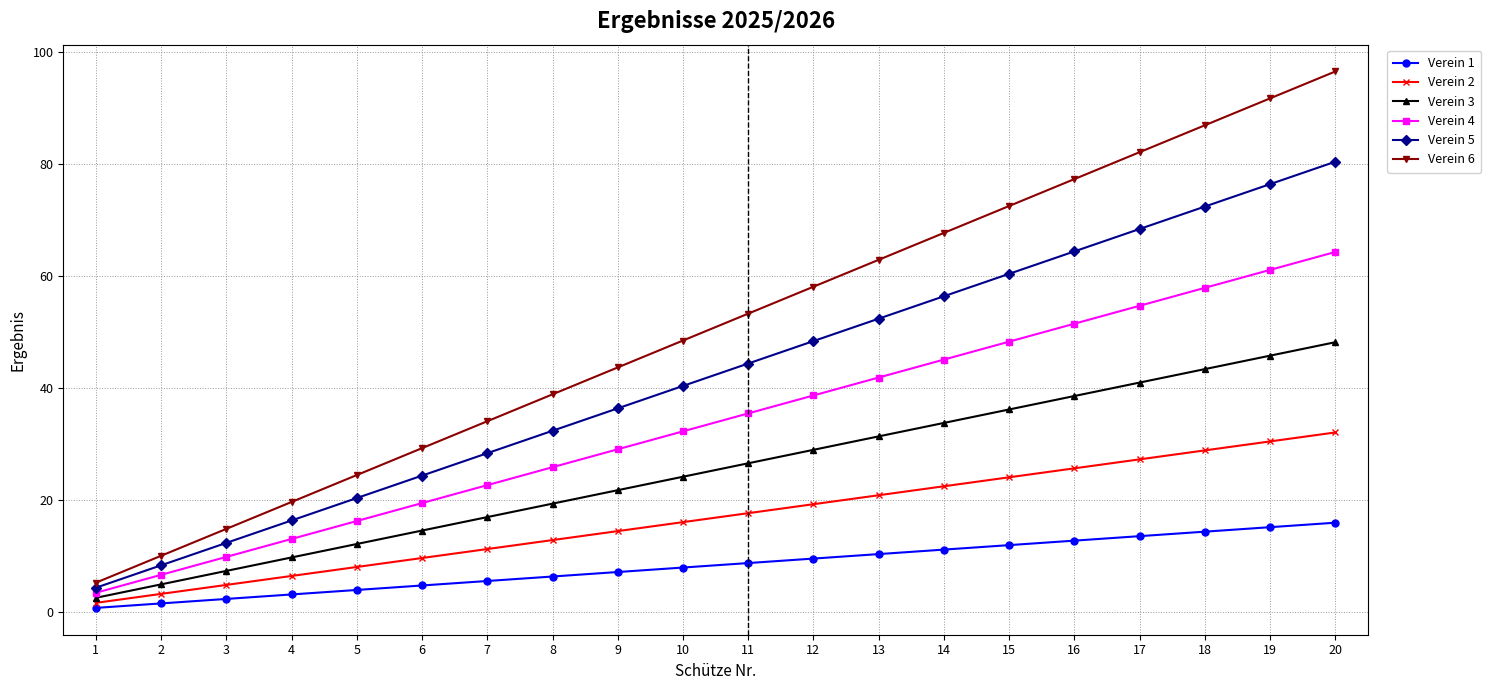

The value of Verein 5 at 16 is 64.4. True or false?

True